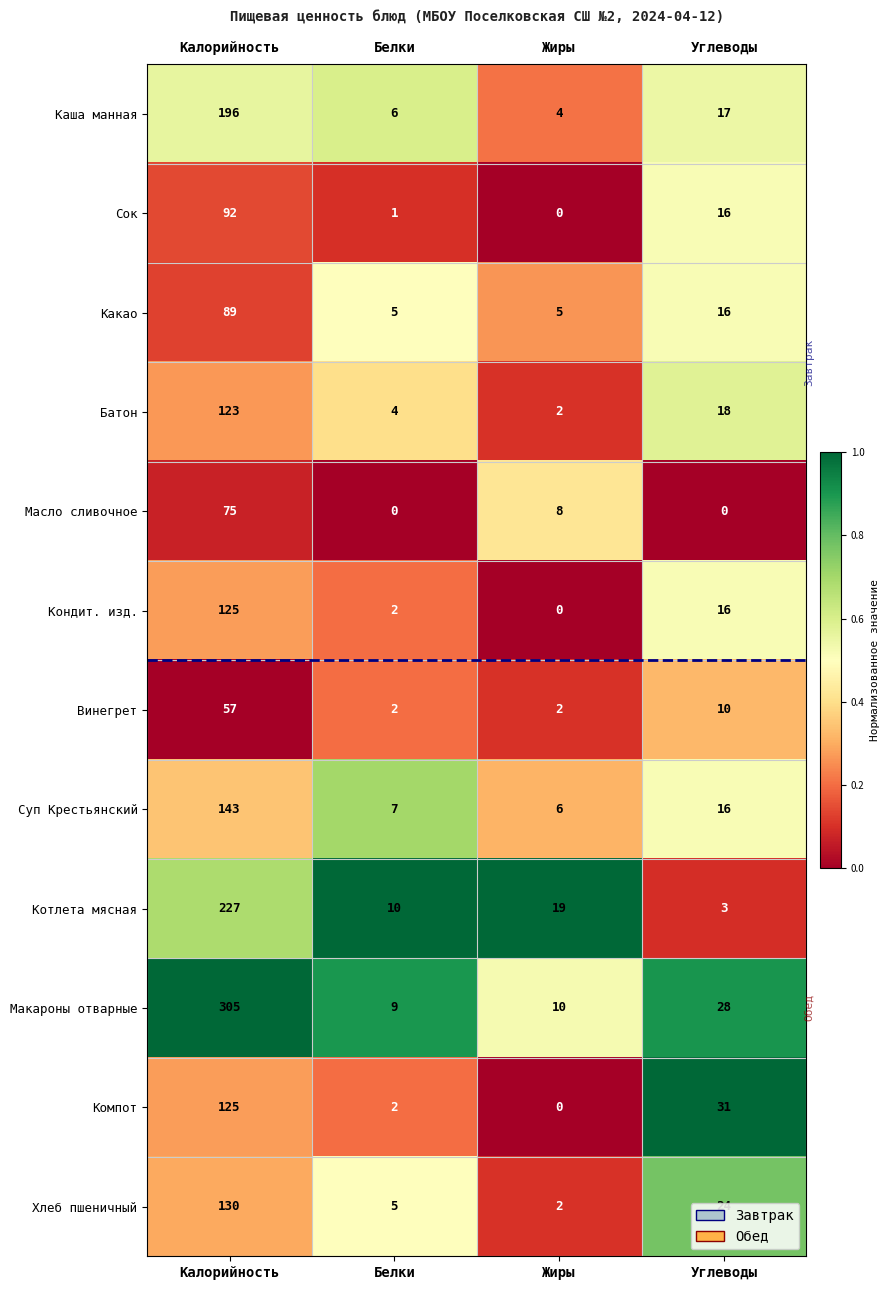

Which series has the largest total across all categories?

Макароны отварные